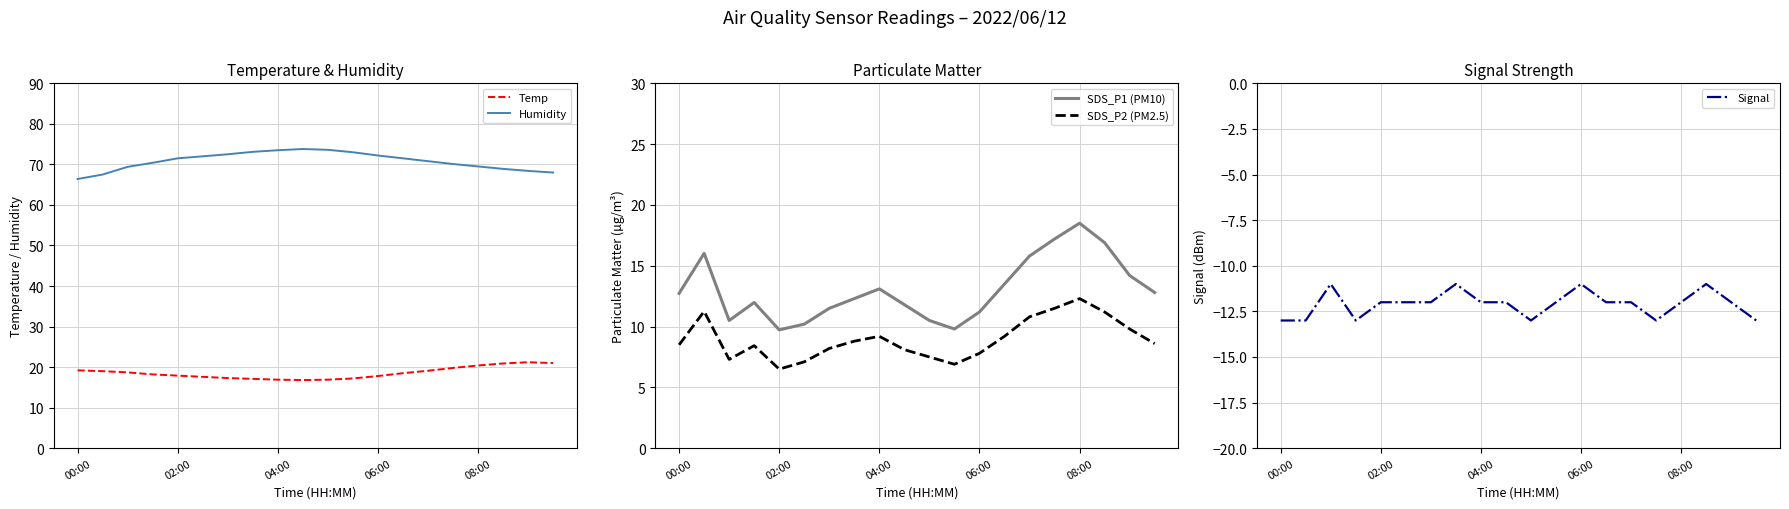

What is the approximate value of SDS_P1 (PM10) at 08:00?

18.5